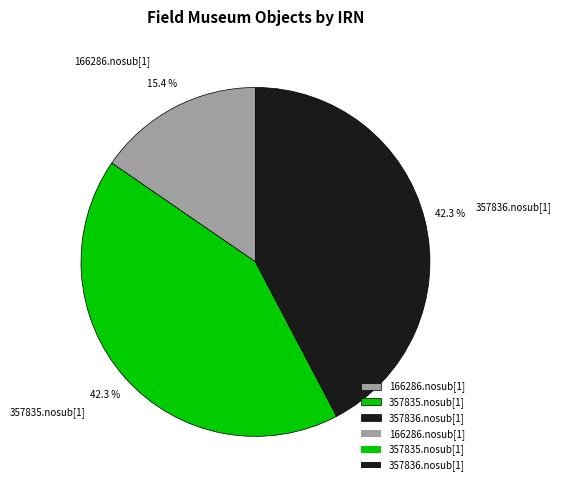

Which has a higher value, 166286.nosub[1] or 357836.nosub[1]?

357836.nosub[1]